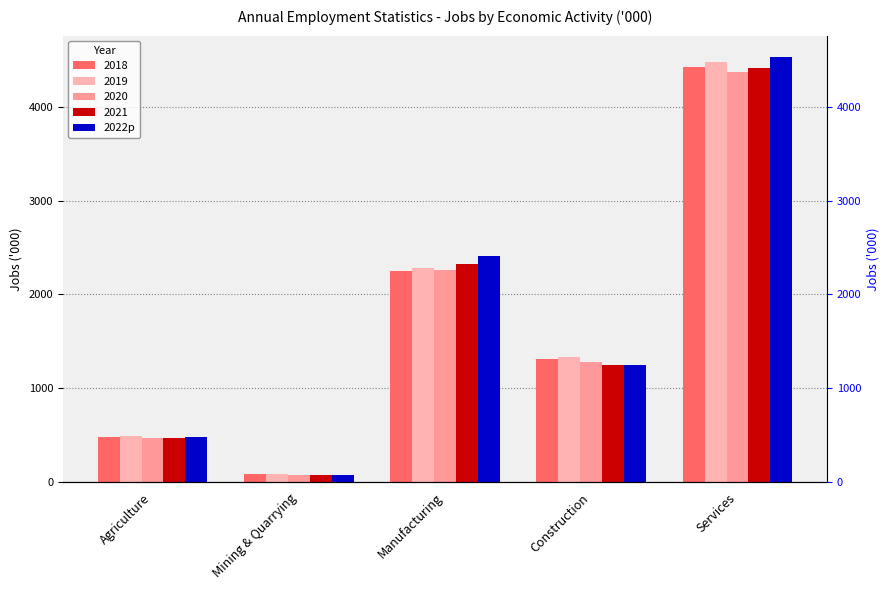

Is it true that the value at Agriculture is 723.2?

False